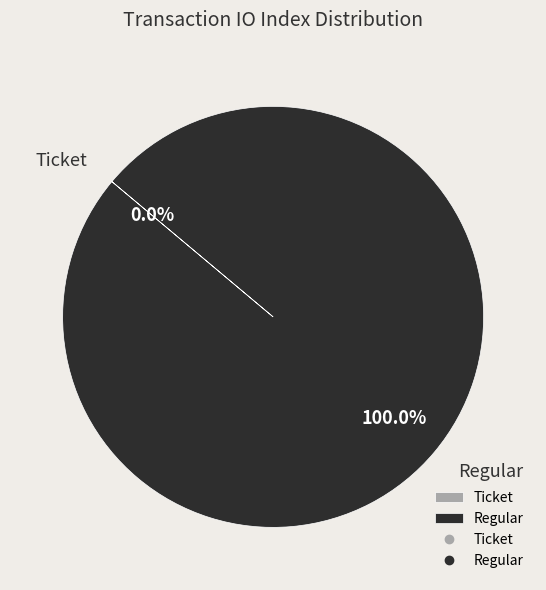

Which category accounts for the majority?

Regular